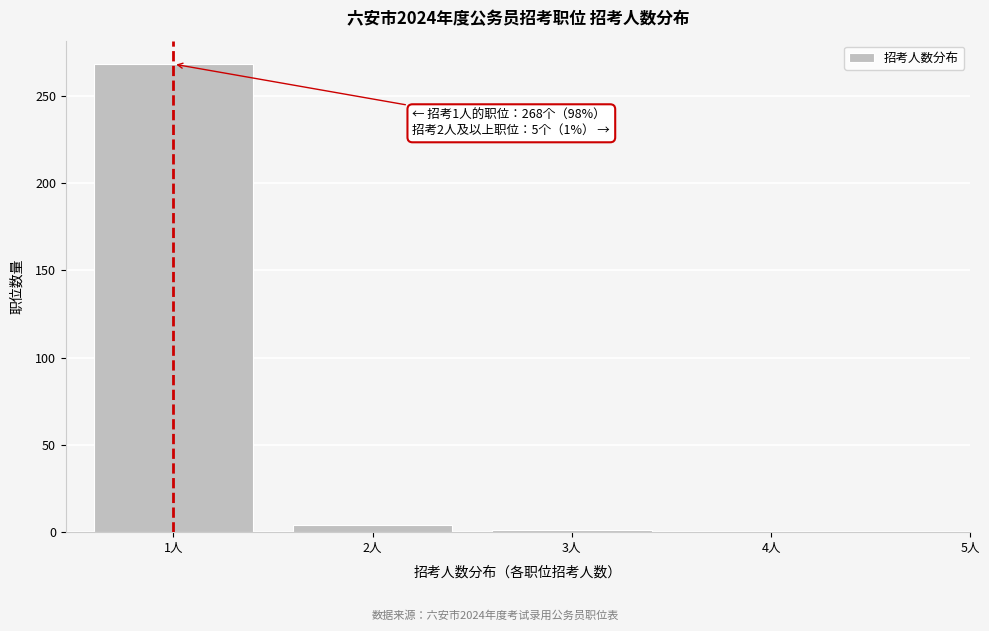

Reading right to left, what are all the values shown in this chart?

1	4	268